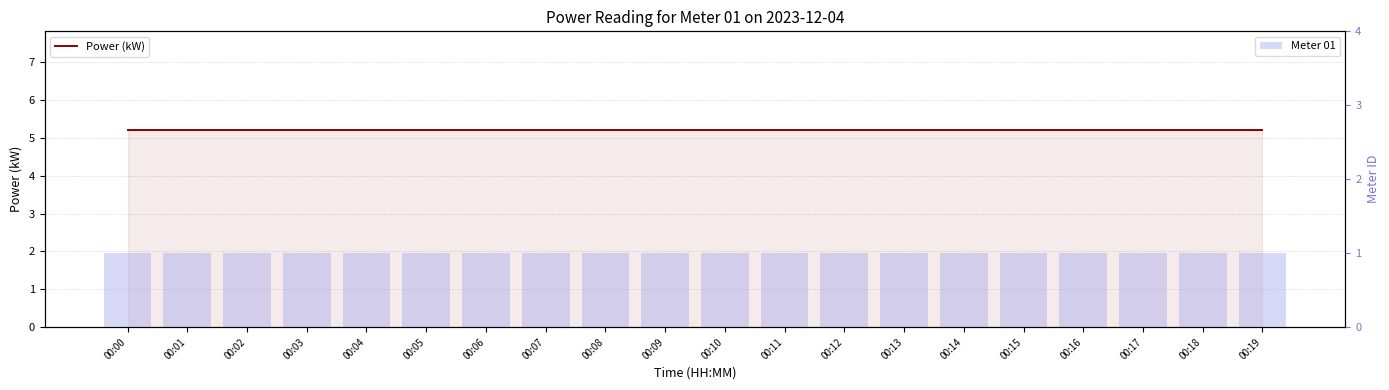

Are the bars horizontal?

No